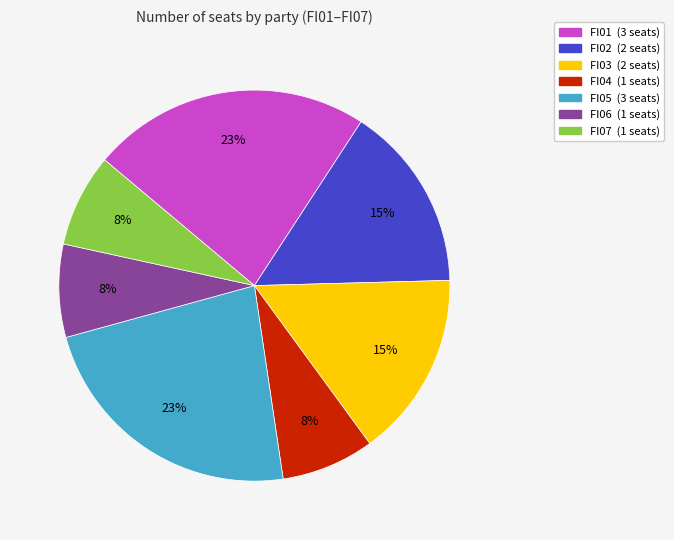

What percentage is the FI05 slice, to the nearest percent?

23%